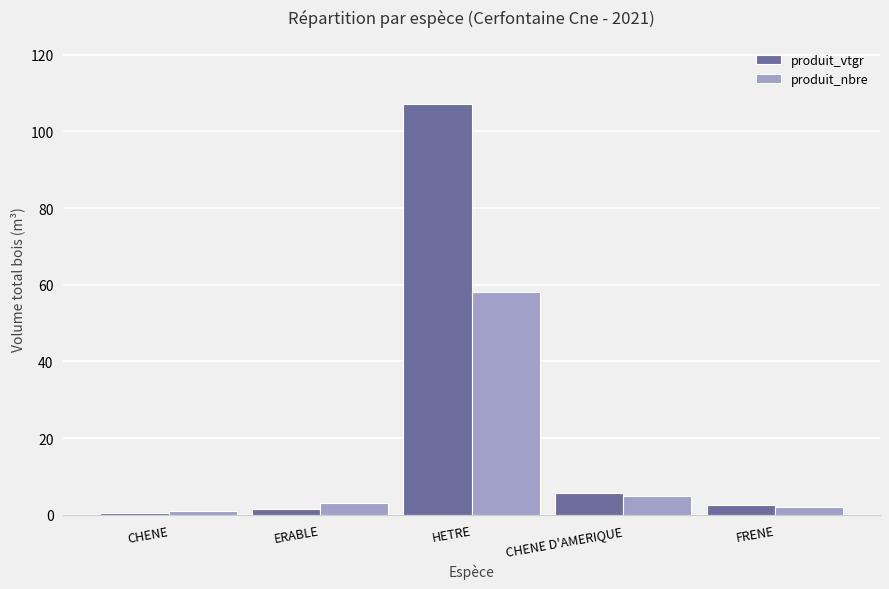

What is the spread (max minus min) of values at HETRE?

49.1